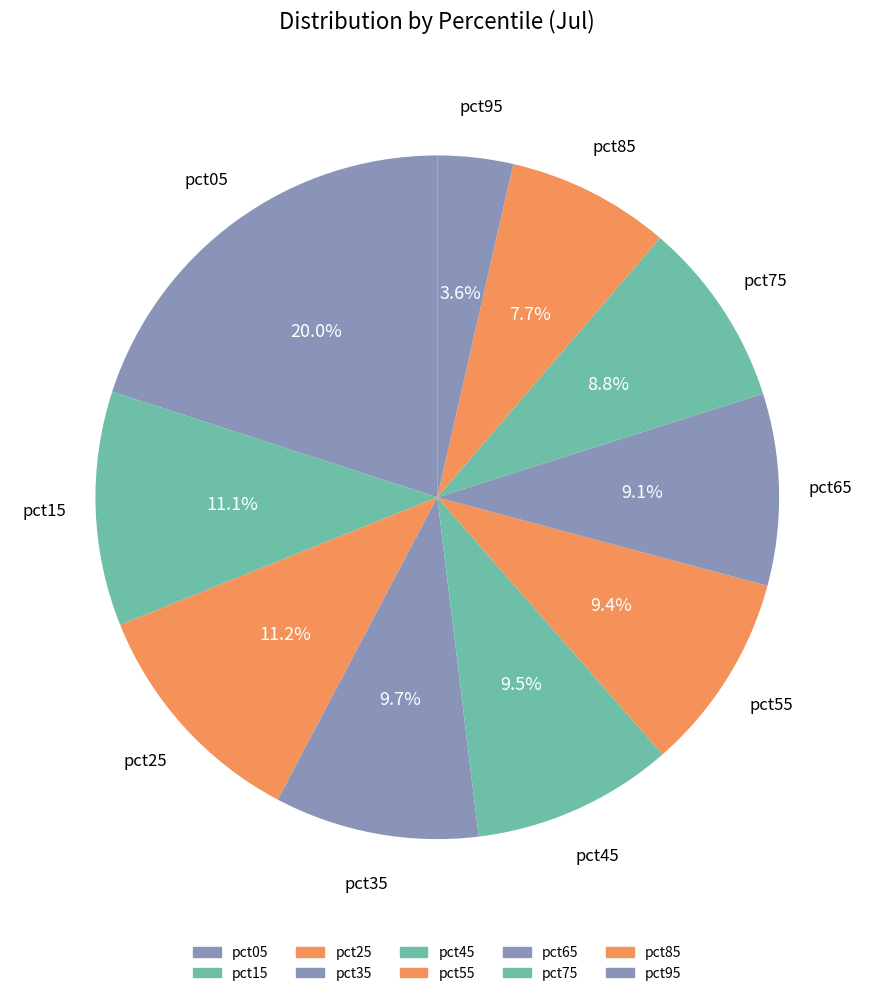

Is there any slice that represents more than half of the pie?

No